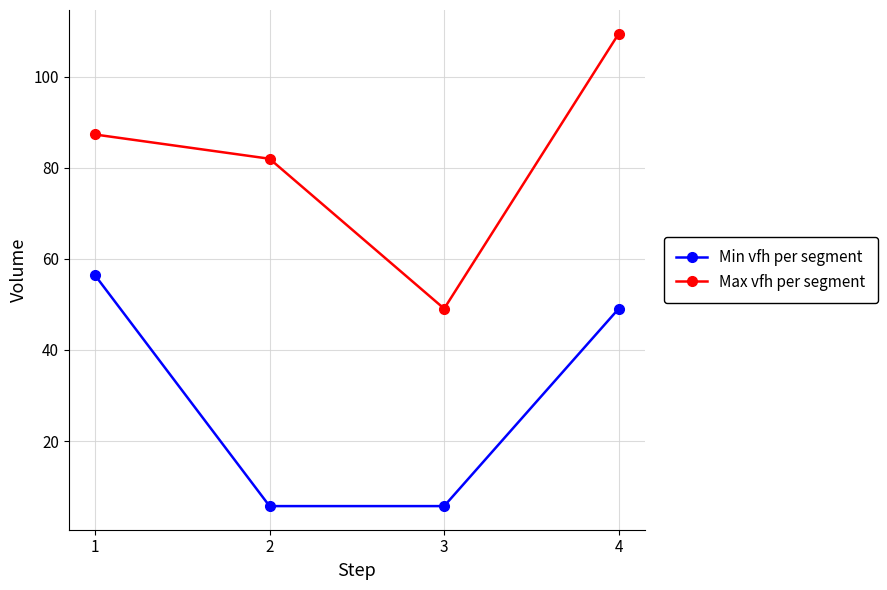

Between 1 and 3, which series saw the biggest shift?

Min vfh per segment